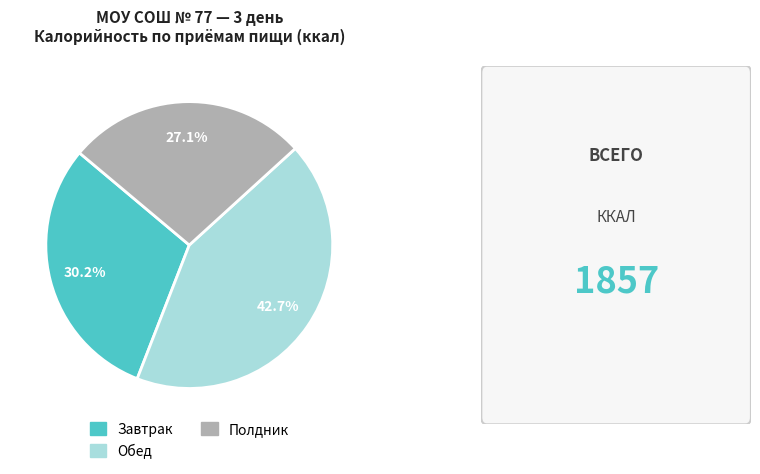

Is there any slice that represents more than half of the pie?

No